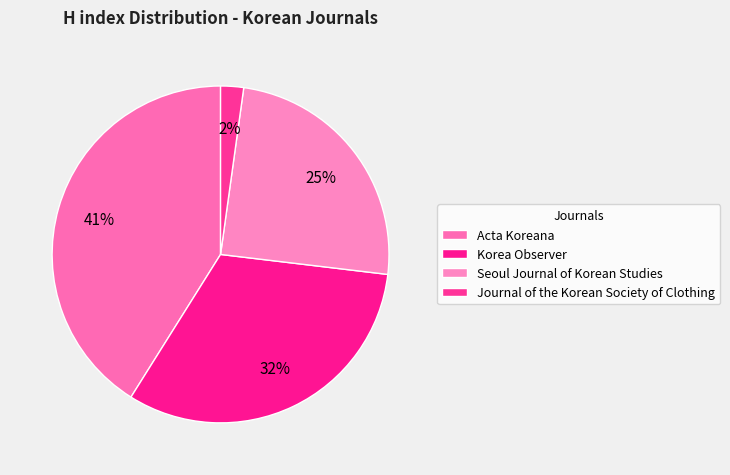

Count the number of slices in the pie.

4